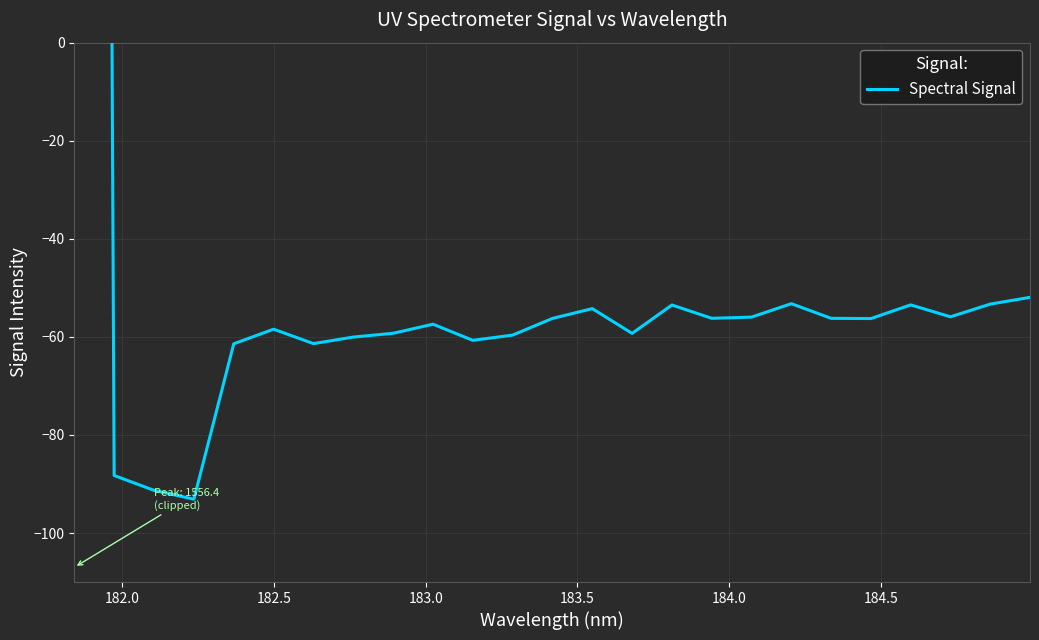

What is the minimum value shown in the chart?

-93.1